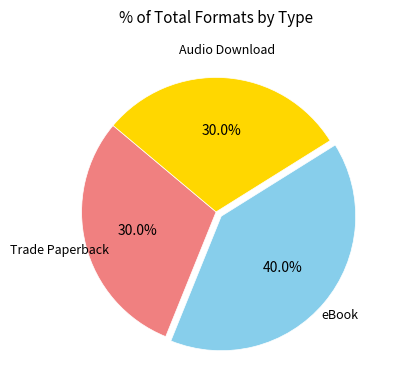

To the nearest percent, what is the difference between the Trade Paperback and eBook slice percentages?

10%